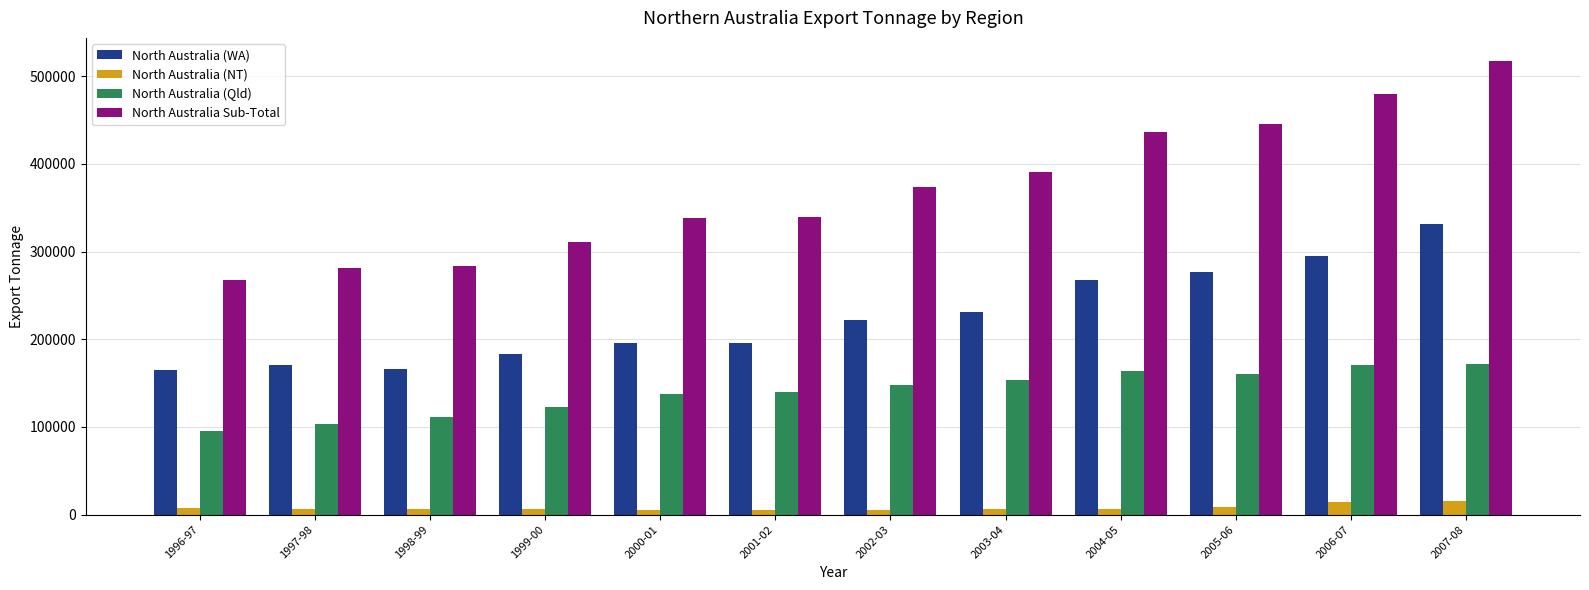

What is the difference between the maximum and minimum values in the North Australia (Qld) series?

75981.1